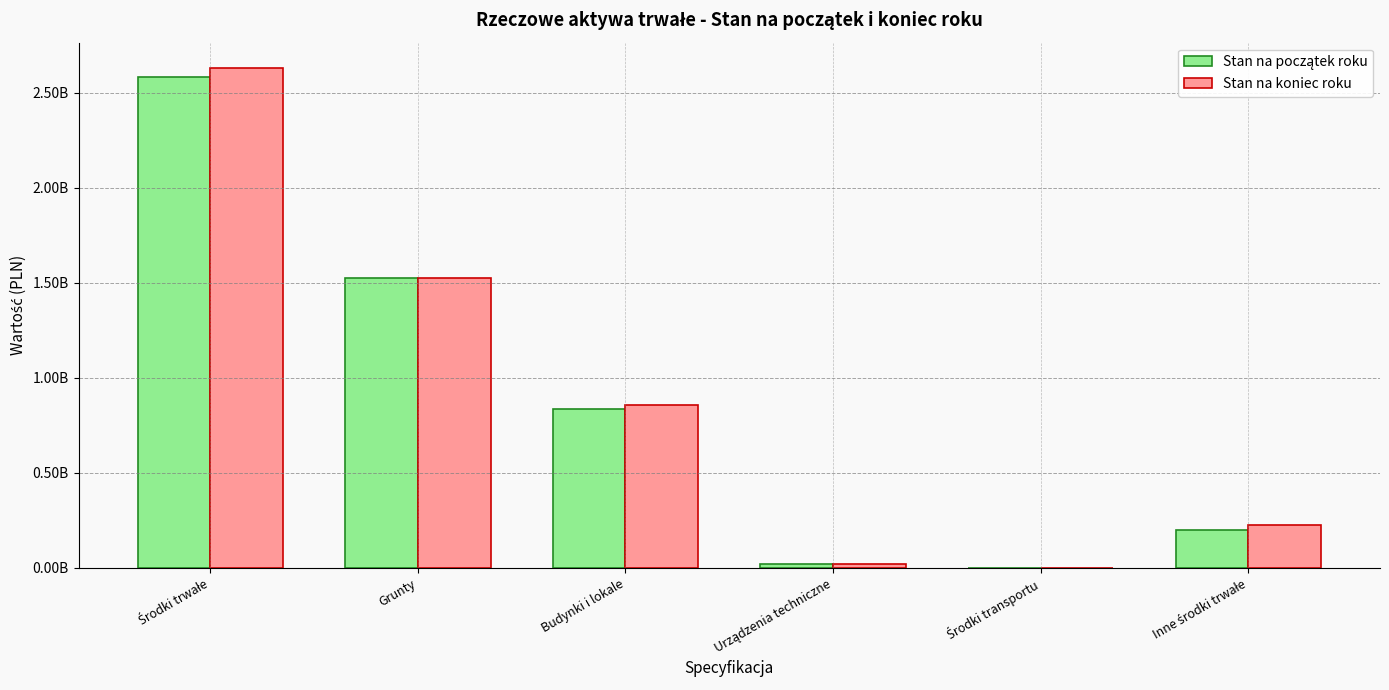

Are the bars horizontal?

No